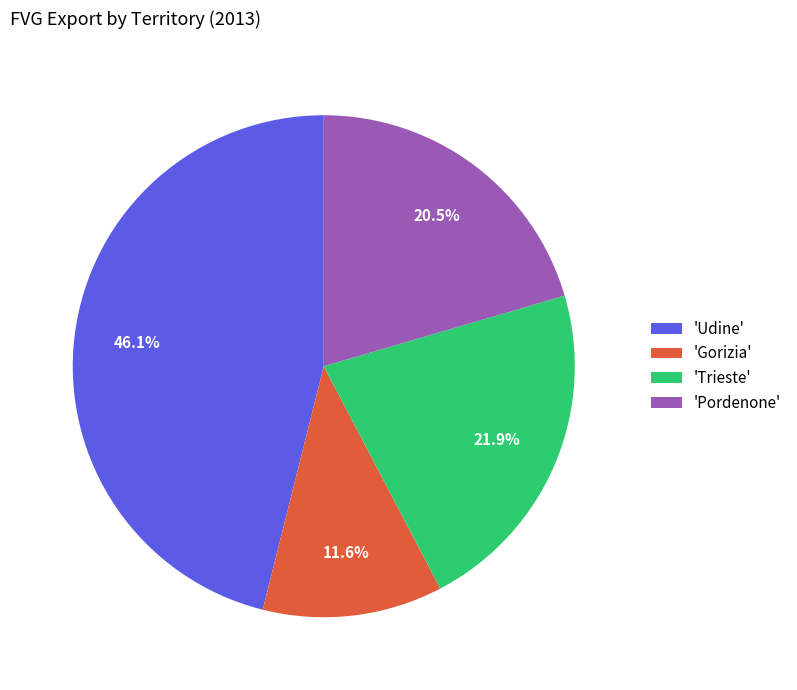

Does any single category account for the majority?

No